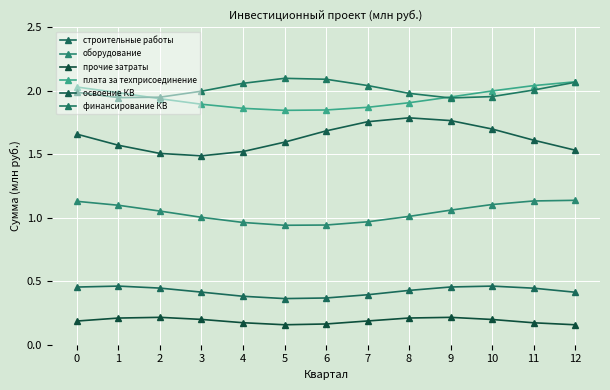

Does the chart display data point markers on the line(s)?

Yes